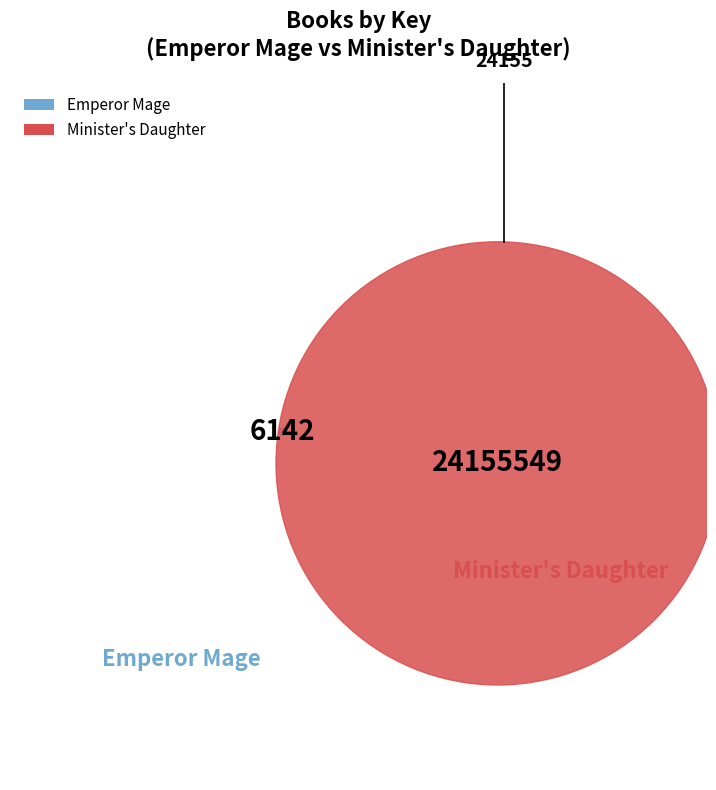

Combined, what portion of the pie is Minister's Daughter and Emperor Mage?

100.0%